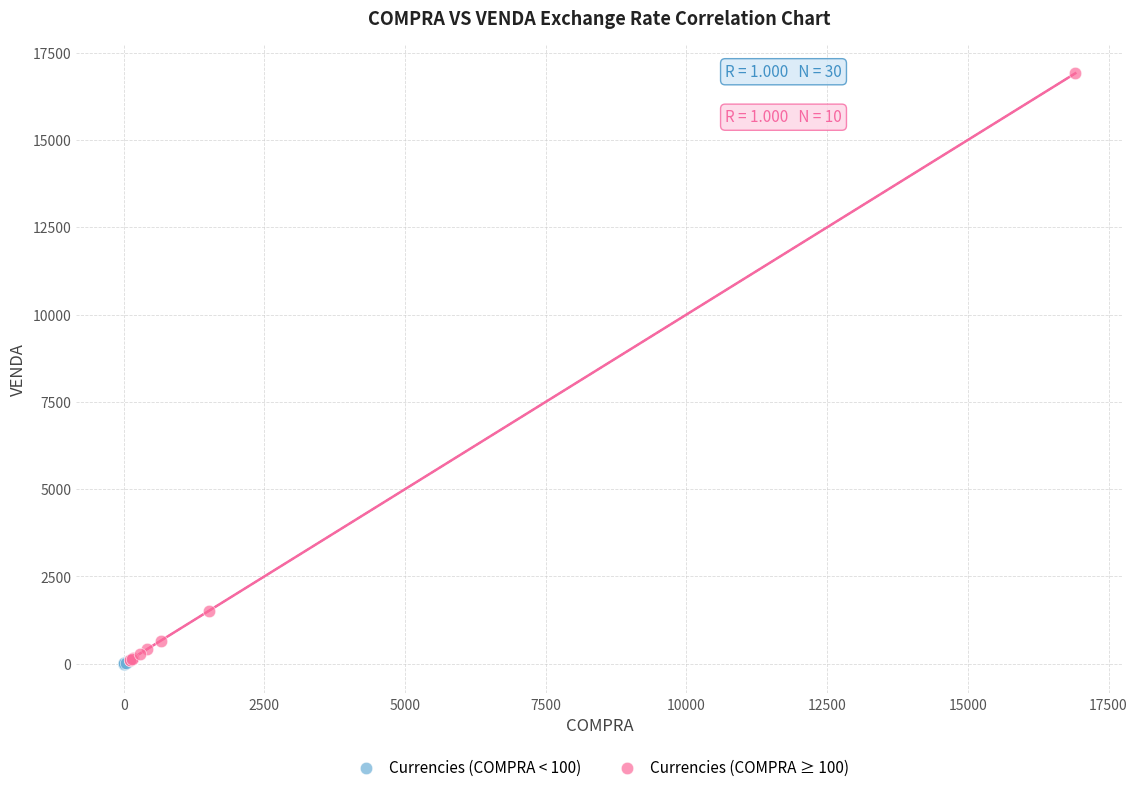

Which series contains the highest Y value?

Currencies (COMPRA ≥ 100)